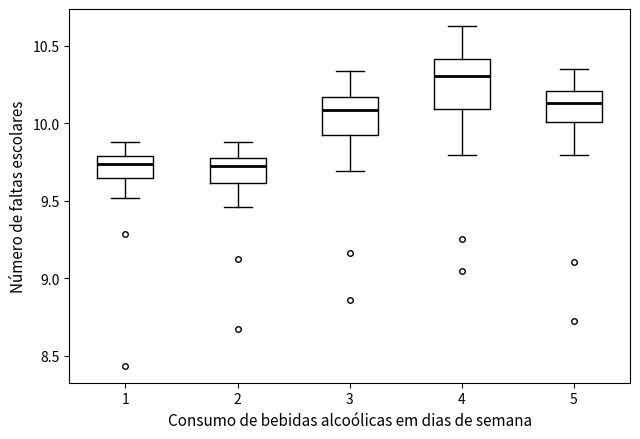

Reading left to right, read every box against the y-axis: the position of its median line, the range the box covers, and the ends of its whiskers. The values are not printed on the chart, so give them approximately, as read against the axis.

1: median 9.75, box 9.65 to 9.80, whiskers 9.50 to 9.90
2: median 9.70, box 9.60 to 9.75, whiskers 9.45 to 9.90
3: median 10.10, box 9.95 to 10.15, whiskers 9.70 to 10.35
4: median 10.30, box 10.10 to 10.40, whiskers 9.80 to 10.65
5: median 10.15, box 10.00 to 10.20, whiskers 9.80 to 10.35